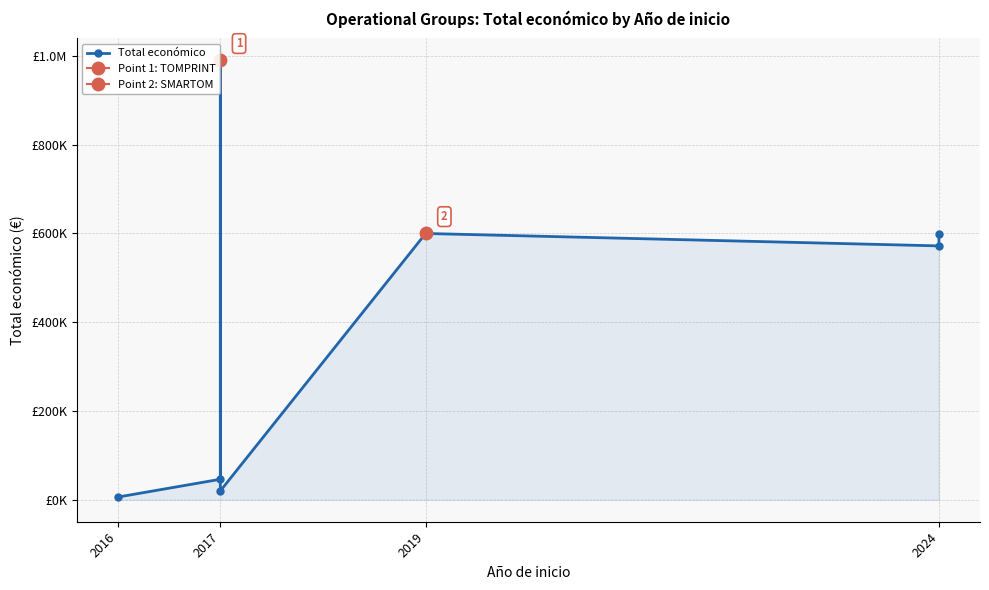

How many data points does each series have?

7